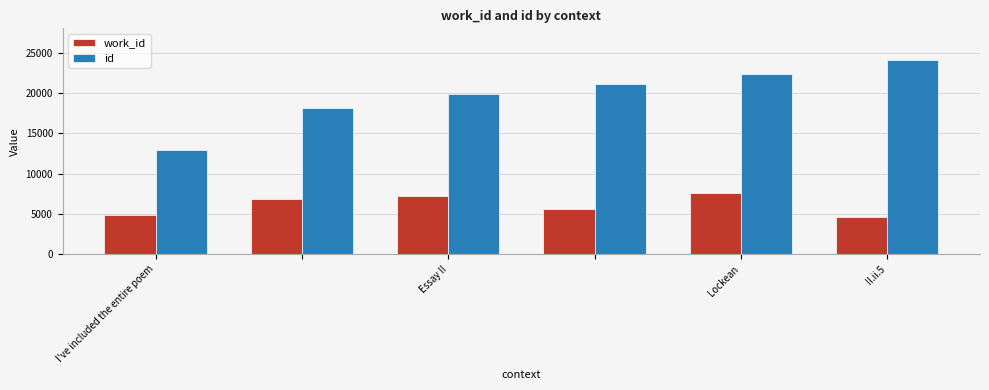

What is the sum of all id values?

118481